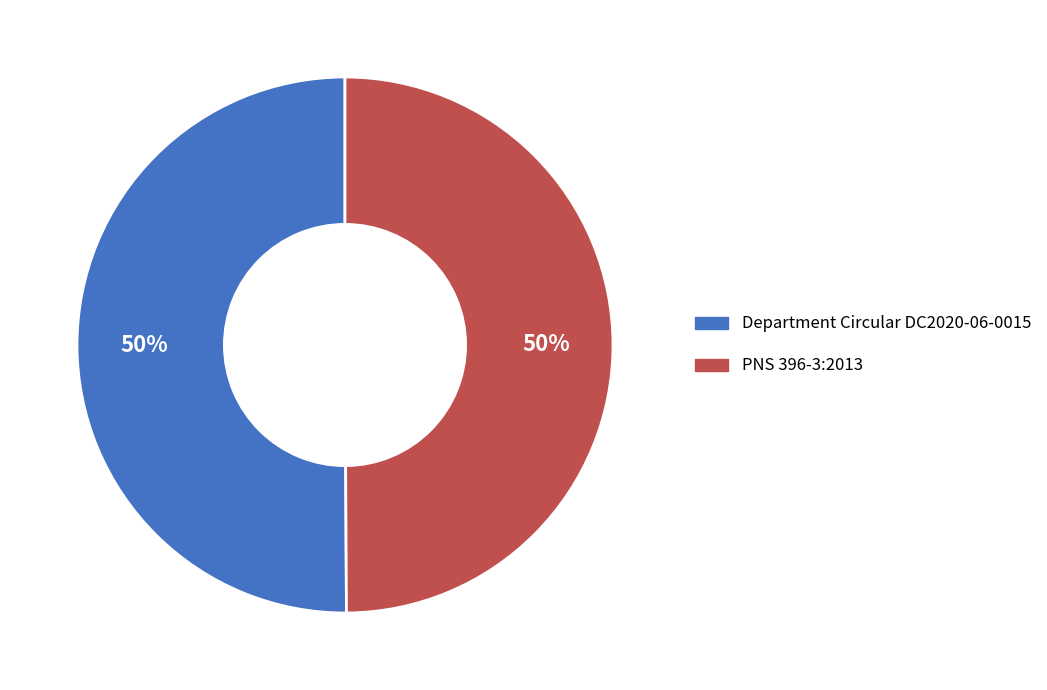

Is it true that Department Circular DC2020-06-0015 is 62% of the pie?

False